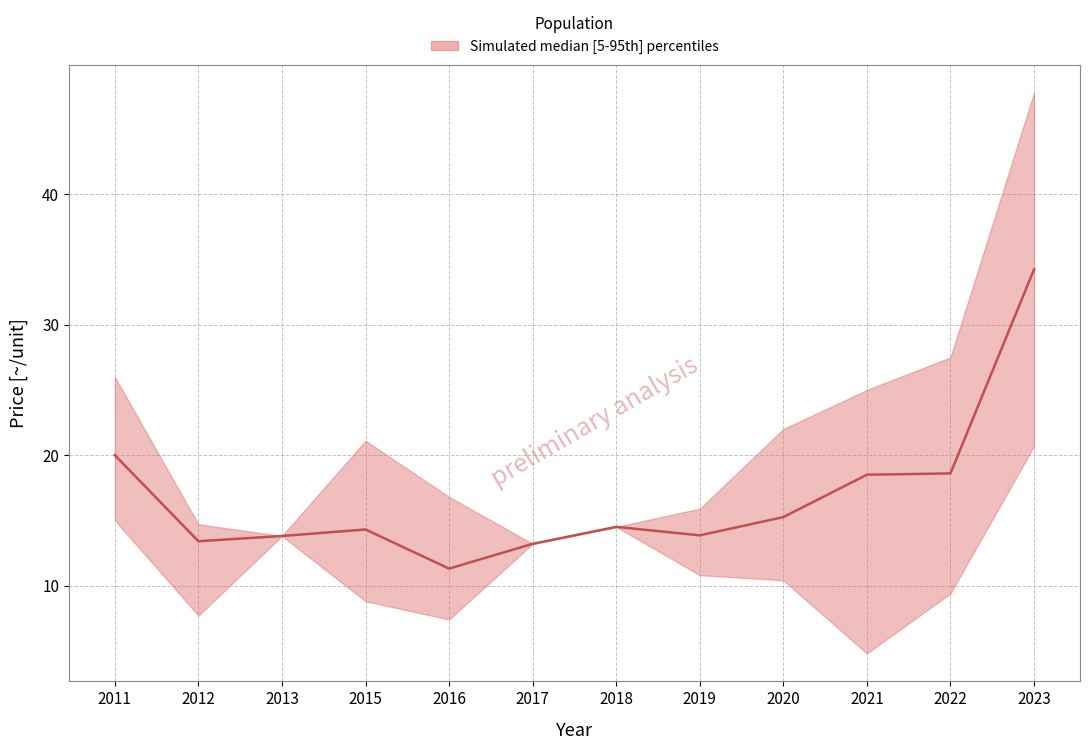

At which label does median first exceed 14?

2011